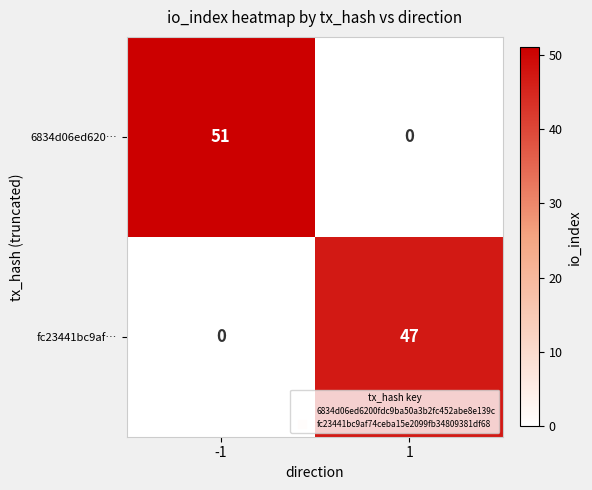

Is it true that 6834d06ed620… equals 51 at -1?

True